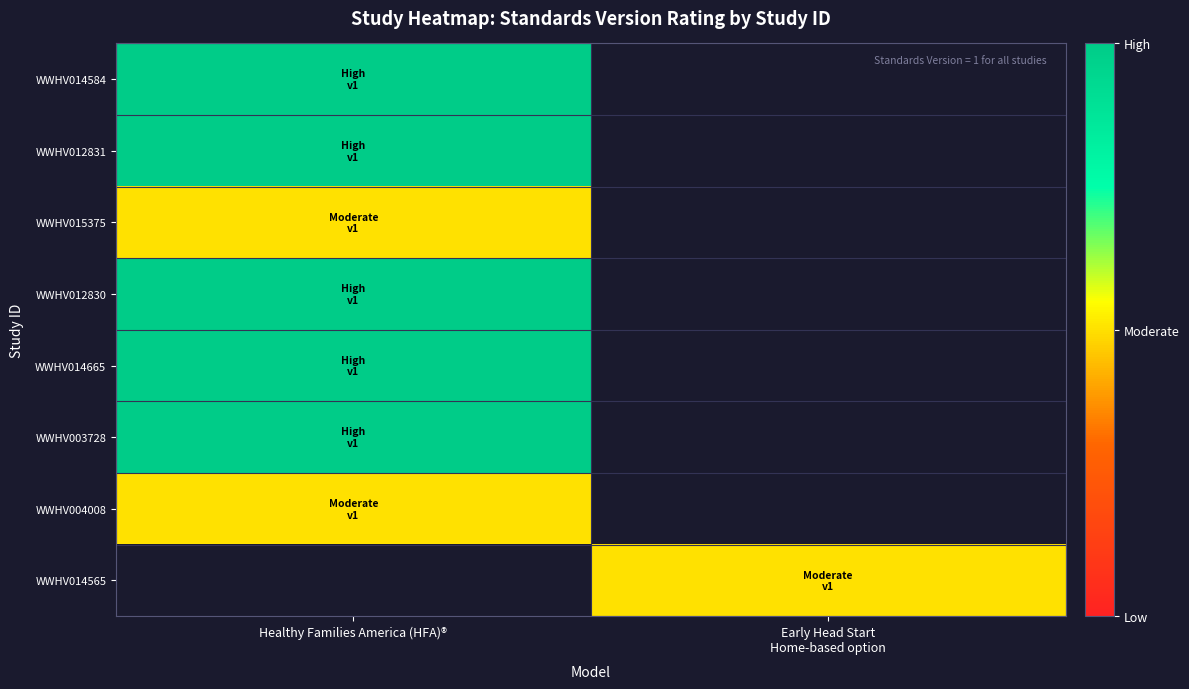

The value of WWHV012830 at Healthy Families America (HFA)® is 2.0. True or false?

True